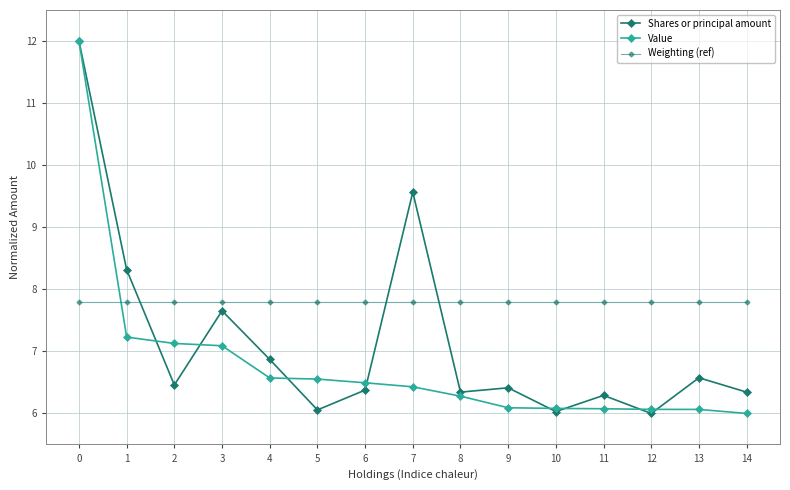

What is the difference between the maximum and second lowest values in the Value series?

5.9